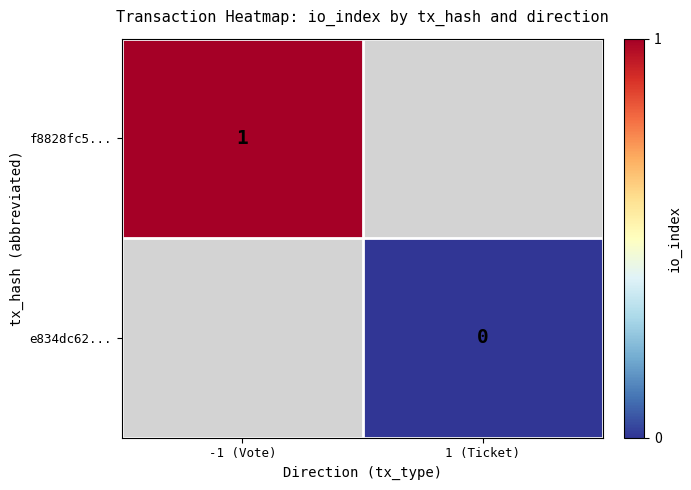

The f8828fc5... series shows 1 at -1 (Vote). True or false?

True